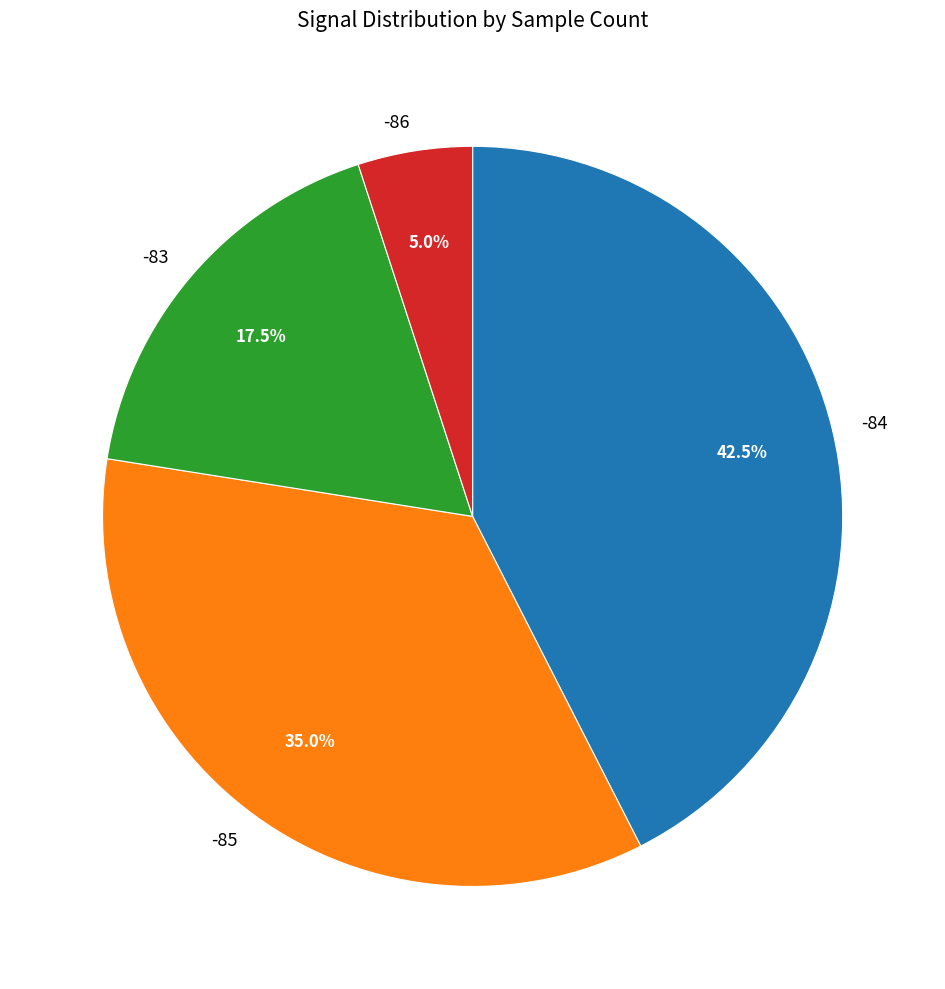

Rank the categories by value from highest to lowest.

-84, -85, -83, -86